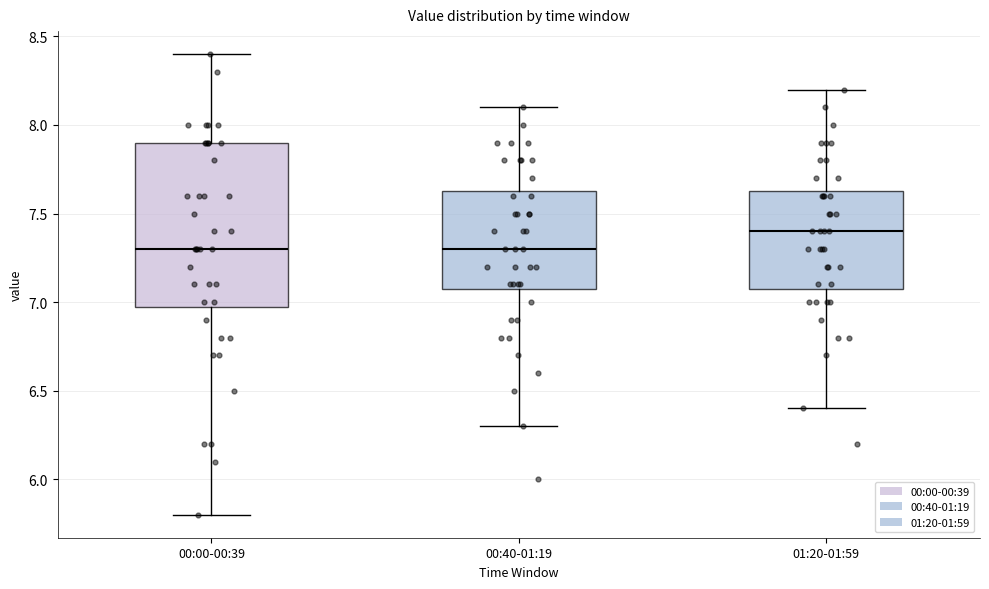

Where does the median line of the box for 00:00-00:39 sit on the y-axis? The values are not printed on the chart, so give them approximately, as read against the axis.

7.30